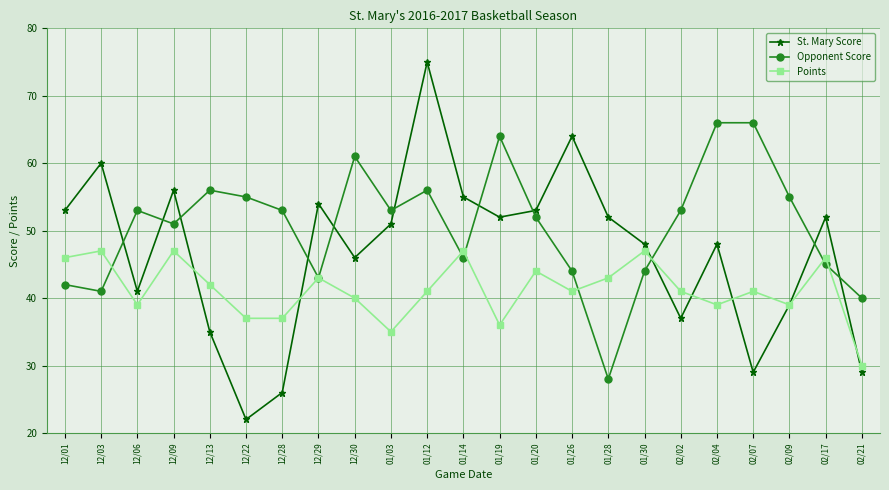

How many distinct data groups are displayed?

3